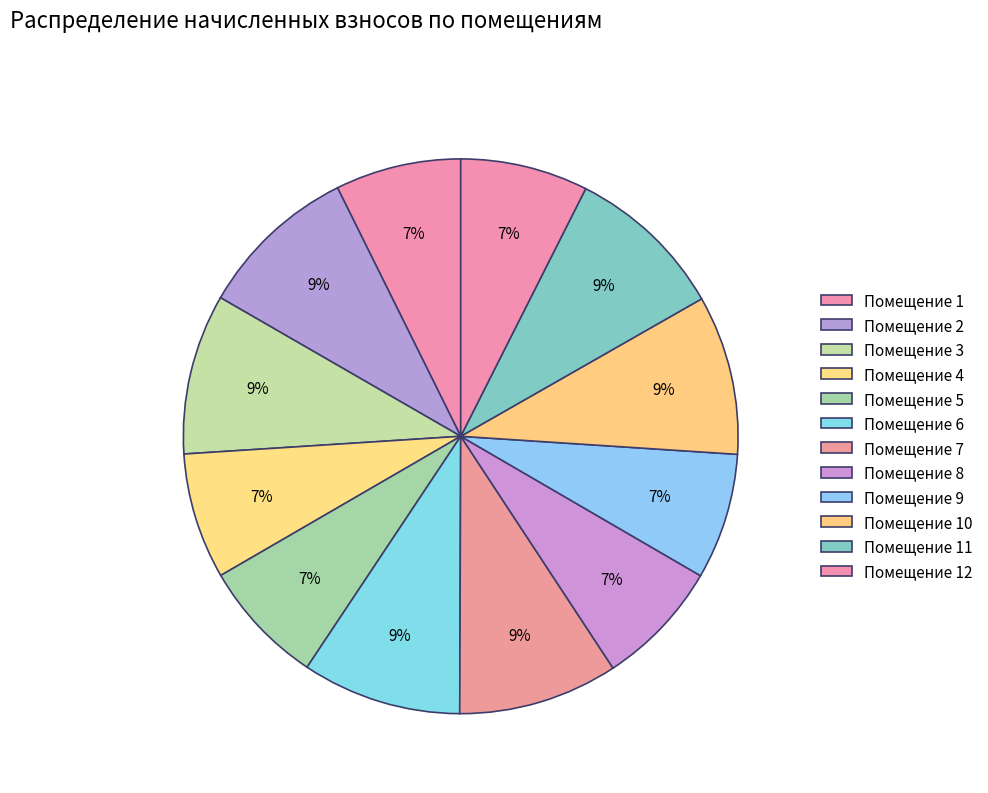

What is the smallest slice in the pie chart?

5